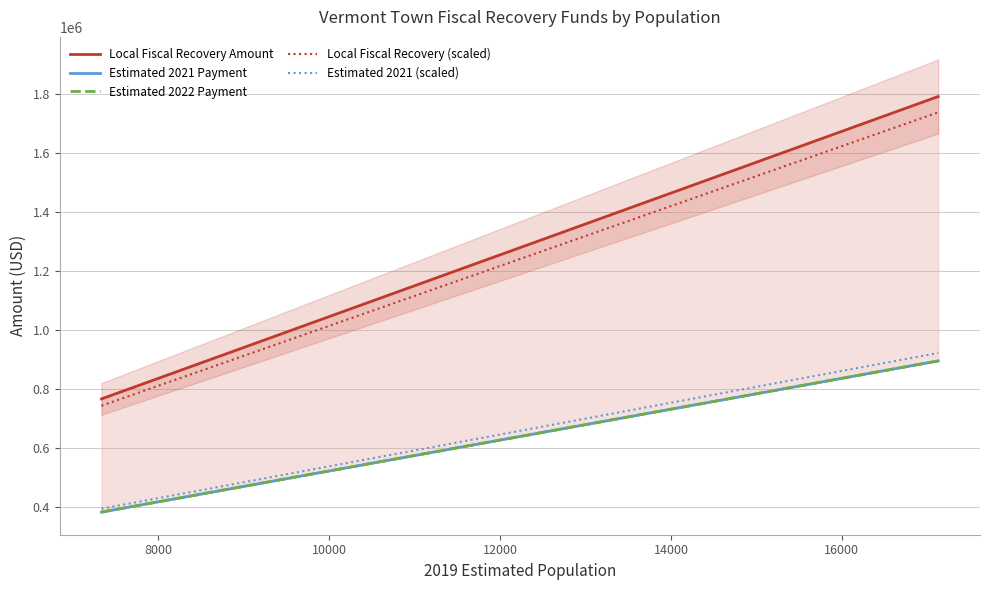

What is the smallest value displayed?

383837.5